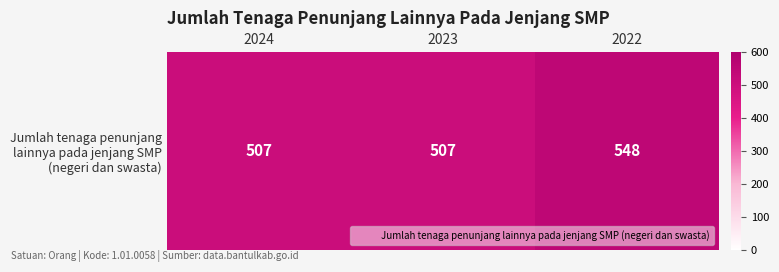

What is the change in value from 2023 to 2022?

+41